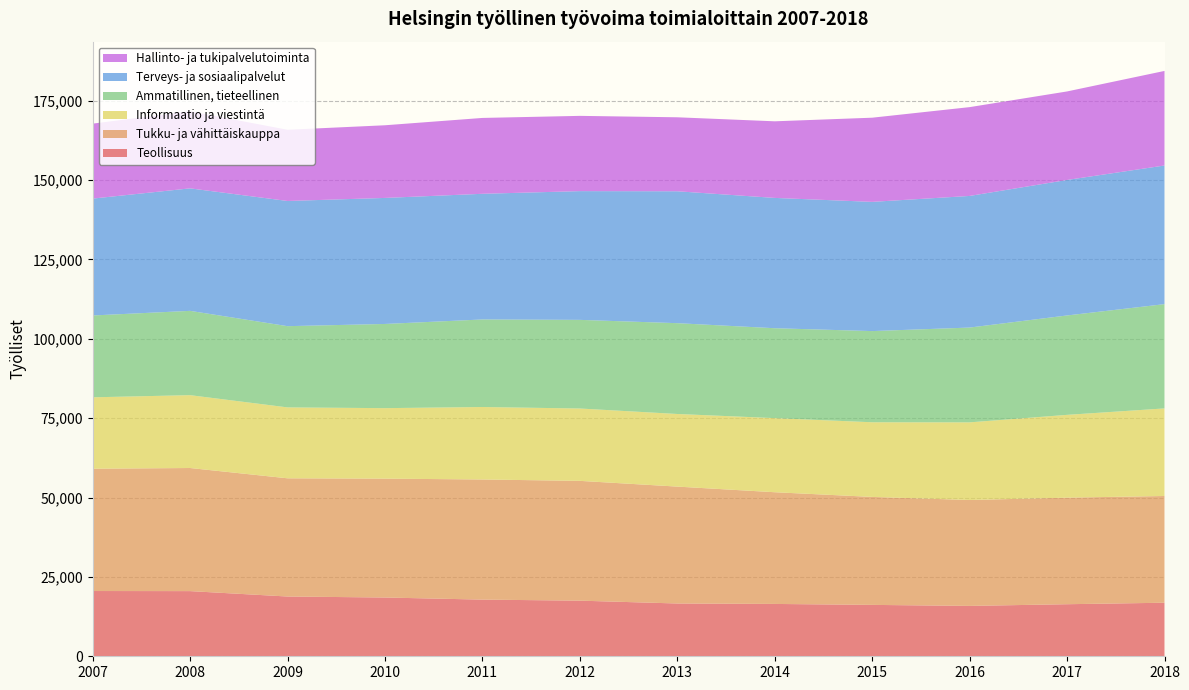

Reading right to left, transcribe all the data shown in this chart.

Teollisuus: 2018=16863	2017=16394	2016=15863	2015=16183	2014=16483	2013=16624	2012=17516	2011=17845	2010=18506	2009=18820	2008=20520	2007=20549
Tukku- ja vähittäiskauppa: 2018=33615	2017=33557	2016=33347	2015=34002	2014=35178	2013=36811	2012=37725	2011=37829	2010=37436	2009=37226	2008=38769	2007=38516
Informaatio ja viestintä: 2018=27578	2017=26078	2016=24455	2015=23509	2014=23338	2013=22868	2012=22787	2011=22827	2010=22200	2009=22333	2008=22941	2007=22488
Ammatillinen, tieteellinen: 2018=32838	2017=31301	2016=29854	2015=28716	2014=28311	2013=28598	2012=27915	2011=27568	2010=26511	2009=25580	2008=26549	2007=25775
Terveys- ja sosiaalipalvelut: 2018=43661	2017=42671	2016=41452	2015=40691	2014=41037	2013=41538	2012=40541	2011=39574	2010=39687	2009=39422	2008=38577	2007=36803
Hallinto- ja tukipalvelutoiminta: 2018=29780	2017=27876	2016=27965	2015=26507	2014=24124	2013=23298	2012=23701	2011=23891	2010=22885	2009=22428	2008=24286	2007=23605